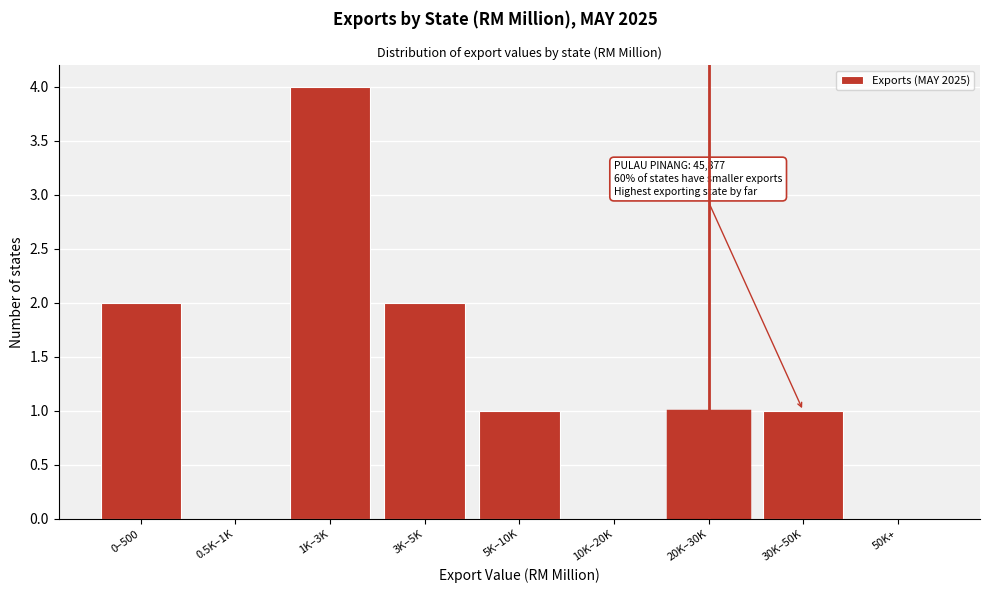

Reading right to left, extract all data points from this chart.

50K+=0	30K–50K=1	20K–30K=1	10K–20K=0	5K–10K=1	3K–5K=2	1K–3K=4	0.5K–1K=0	0–500=2